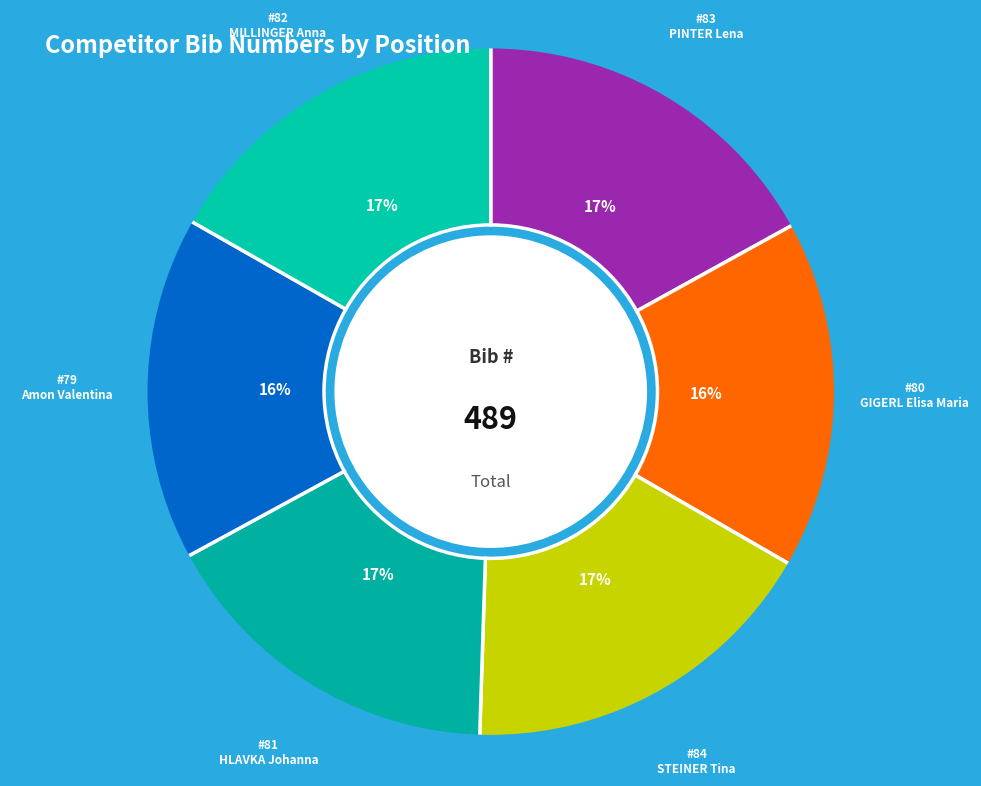

Rank the categories by value from highest to lowest.

STEINER Tina, PINTER Lena, MILLINGER Anna, HLAVKA Johanna, GIGERL Elisa Maria, Amon Valentina